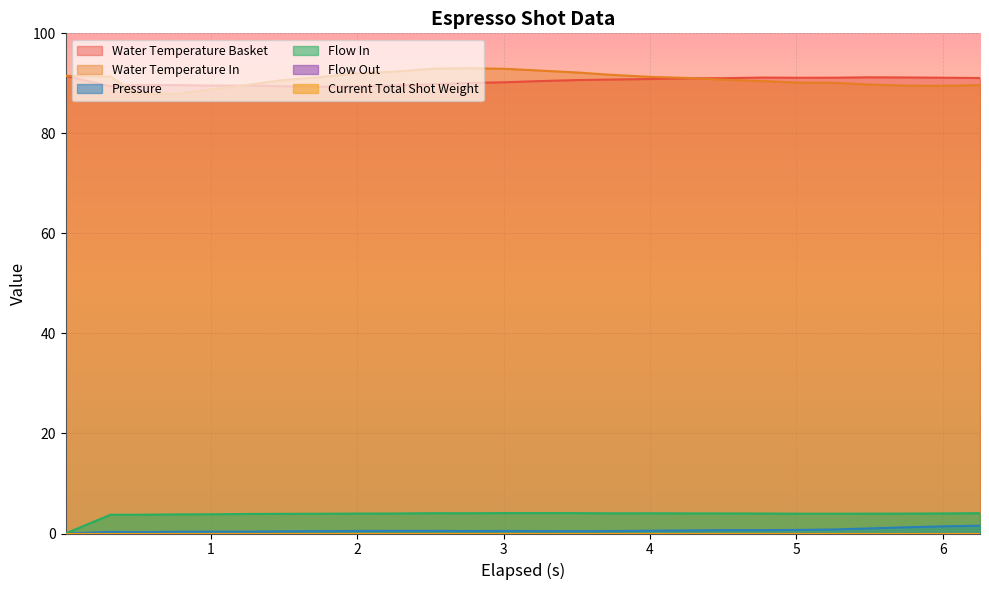

The value of water_temperature_basket at 13 is 47.7. True or false?

False